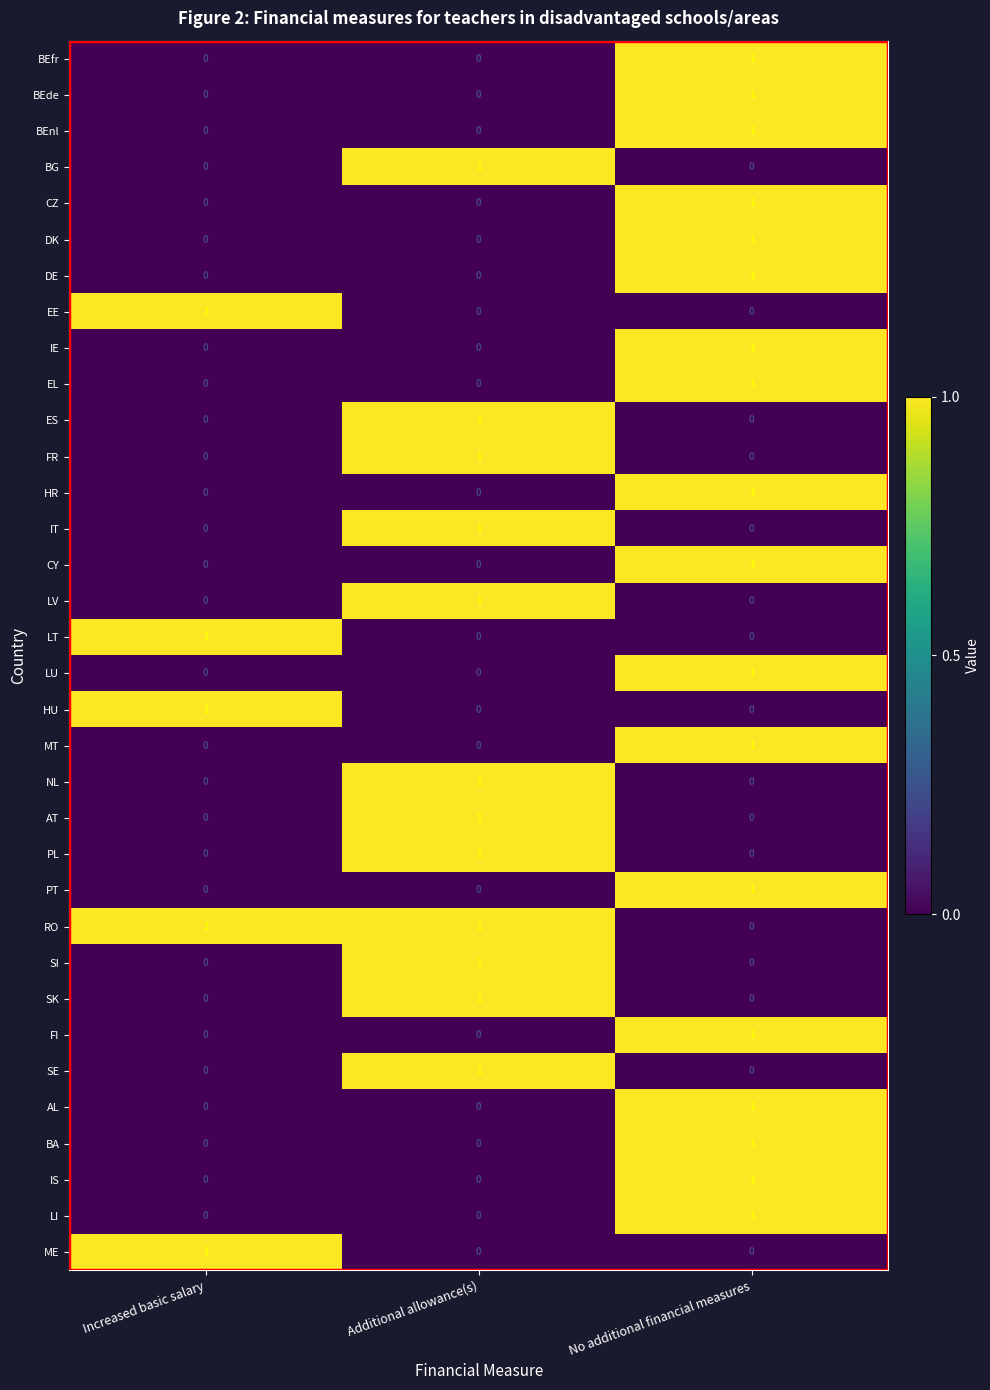

True or false: BEnl has a value of 0 at Increased basic salary.

True